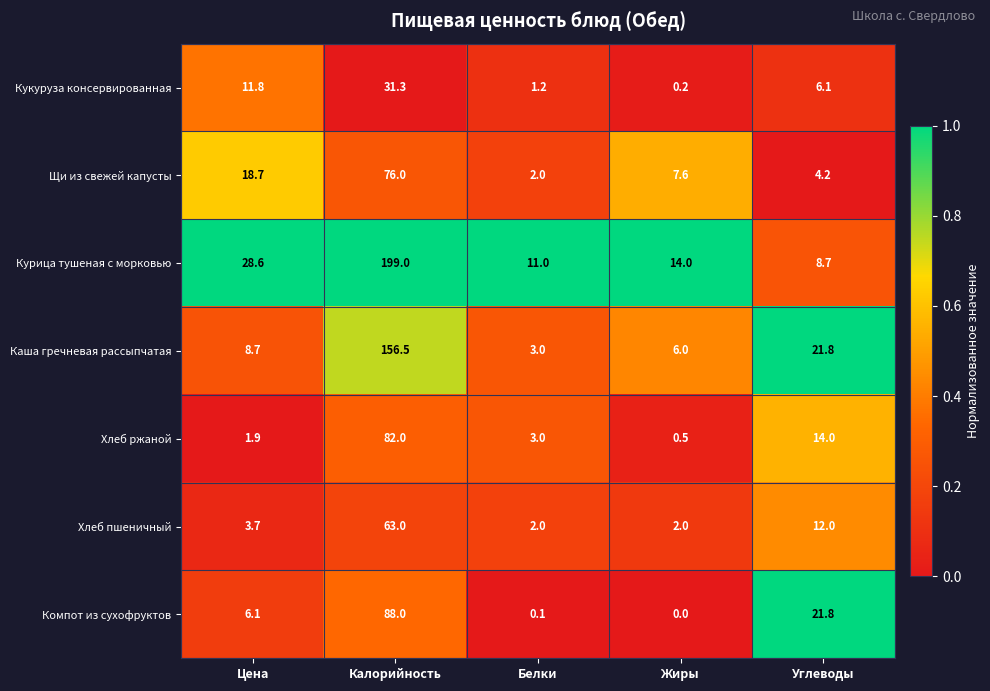

What is the spread (max minus min) of values at Цена?

26.7